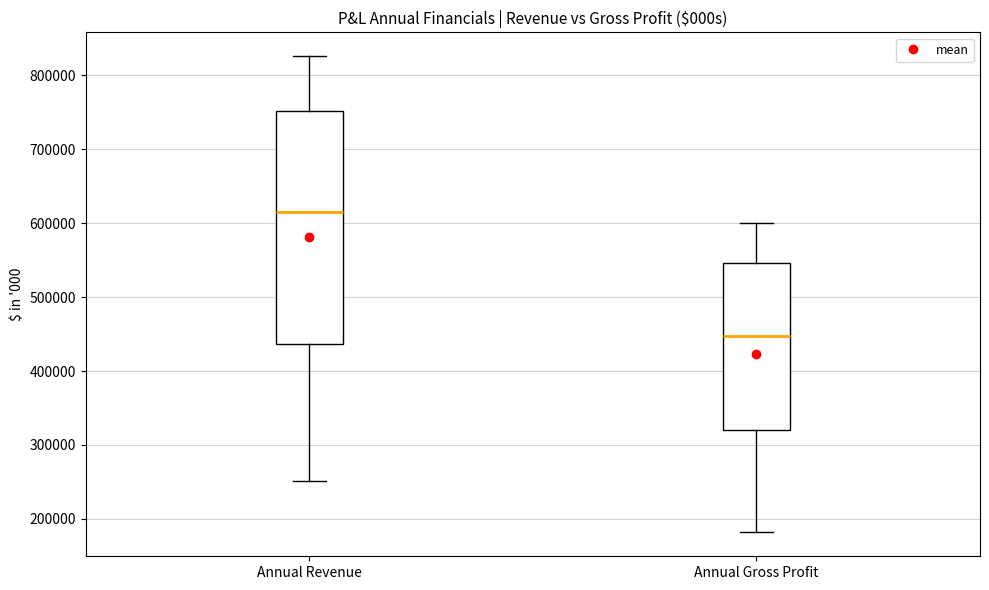

Comparing the boxes themselves (not the whiskers), which one is the tallest?

Annual Revenue